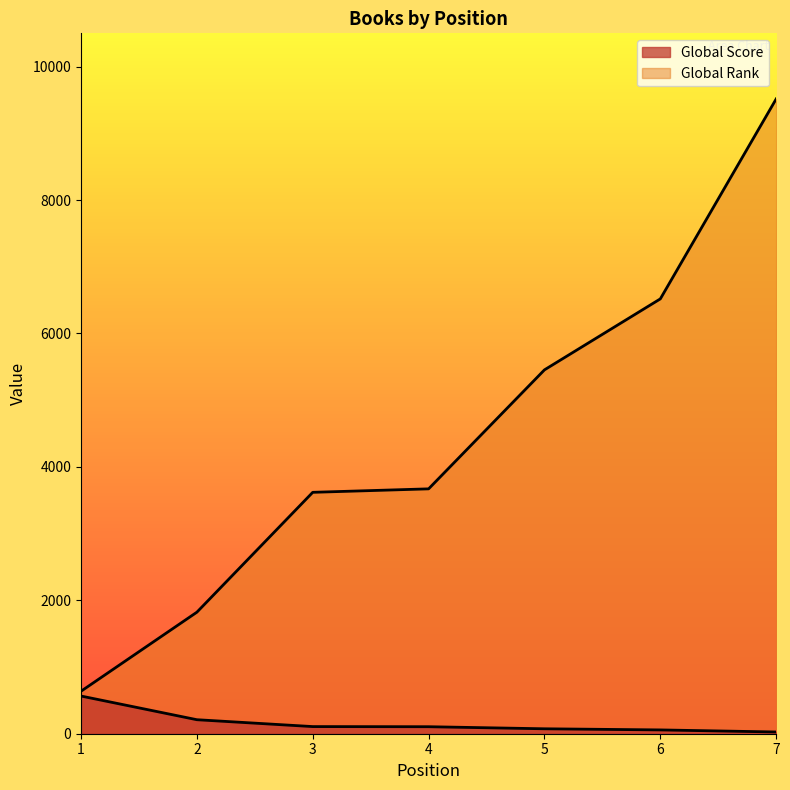

How many values in the Global Rank series are below 3671?

3